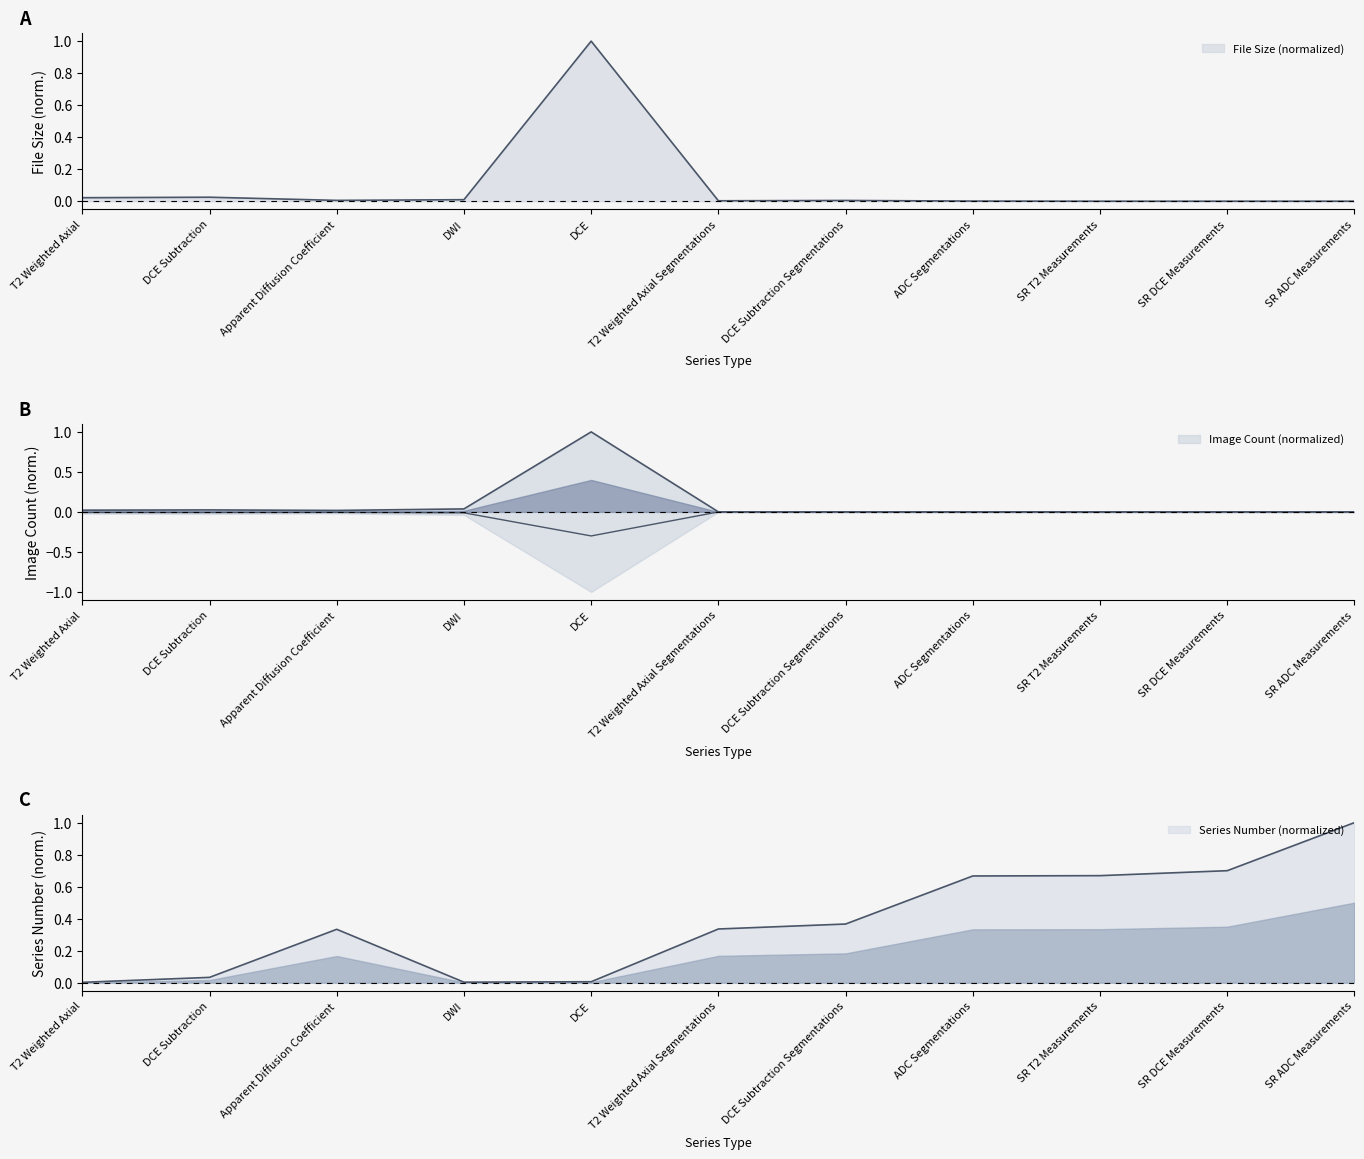

What position from the left is DWI?

4